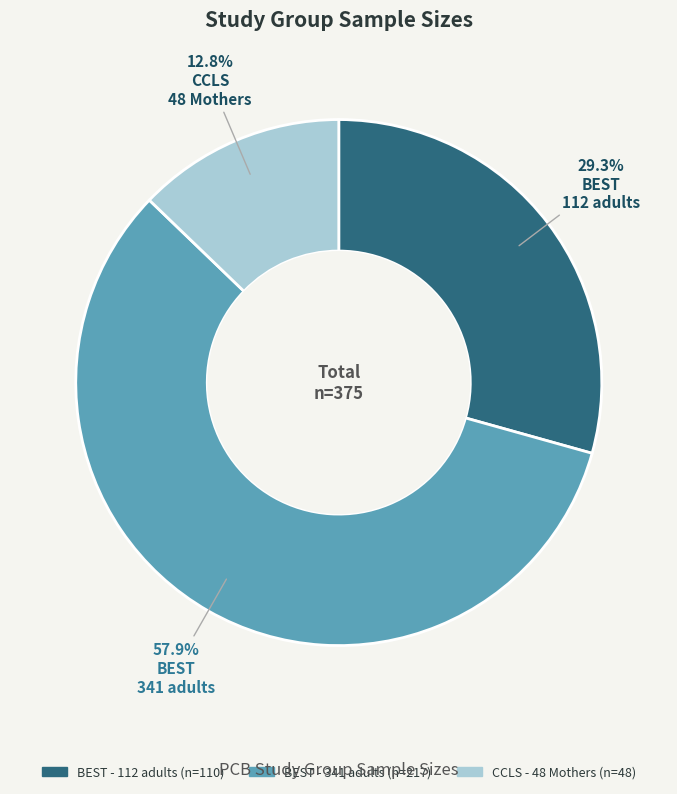

How many segments does this pie chart have?

3